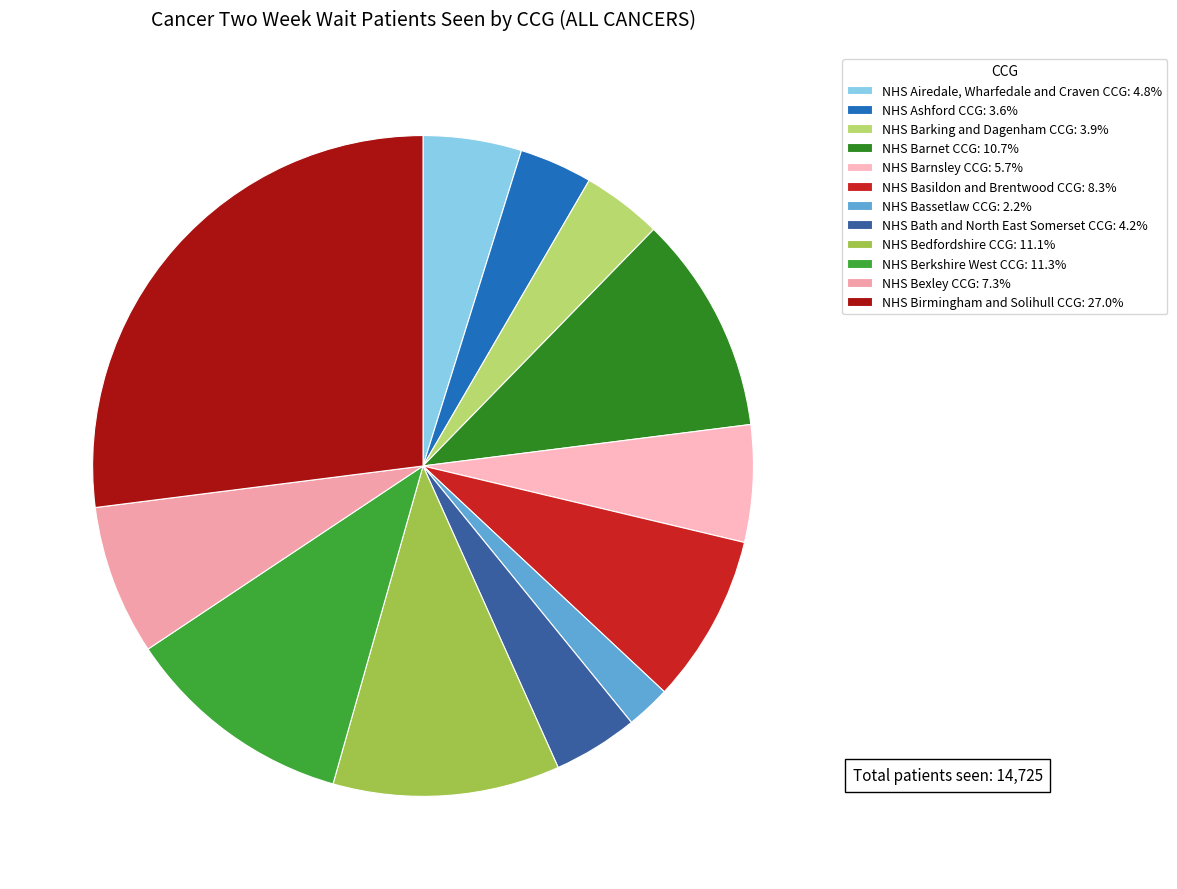

Count the number of slices in the pie.

12